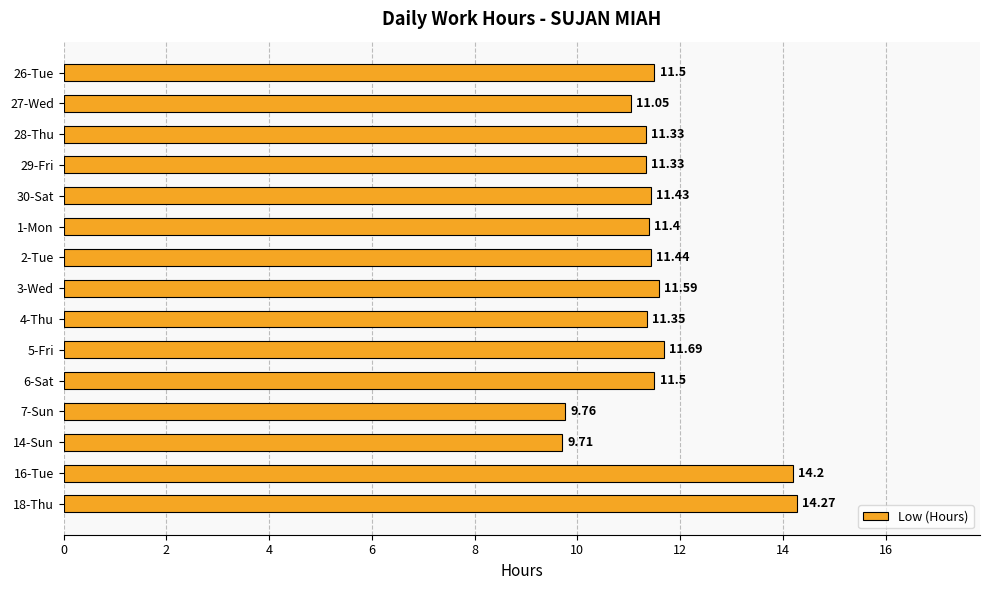

How many bars are there in total?

15